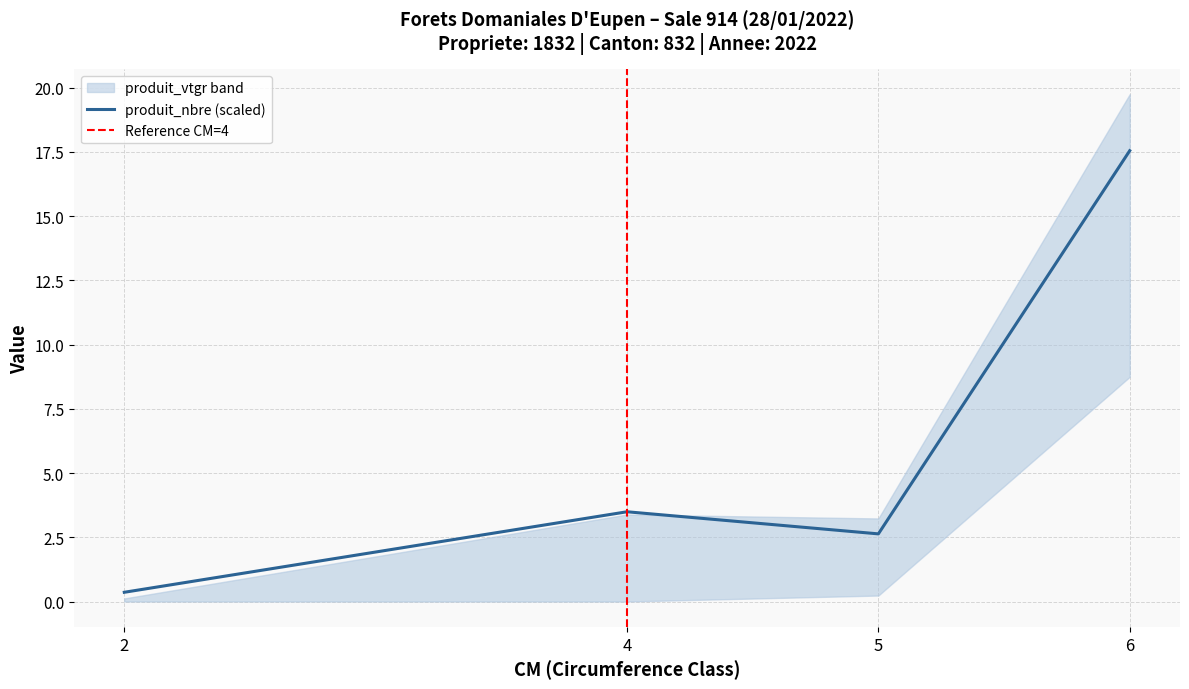

The value of produit_nbre (scaled) at 5 is 2.6. True or false?

True